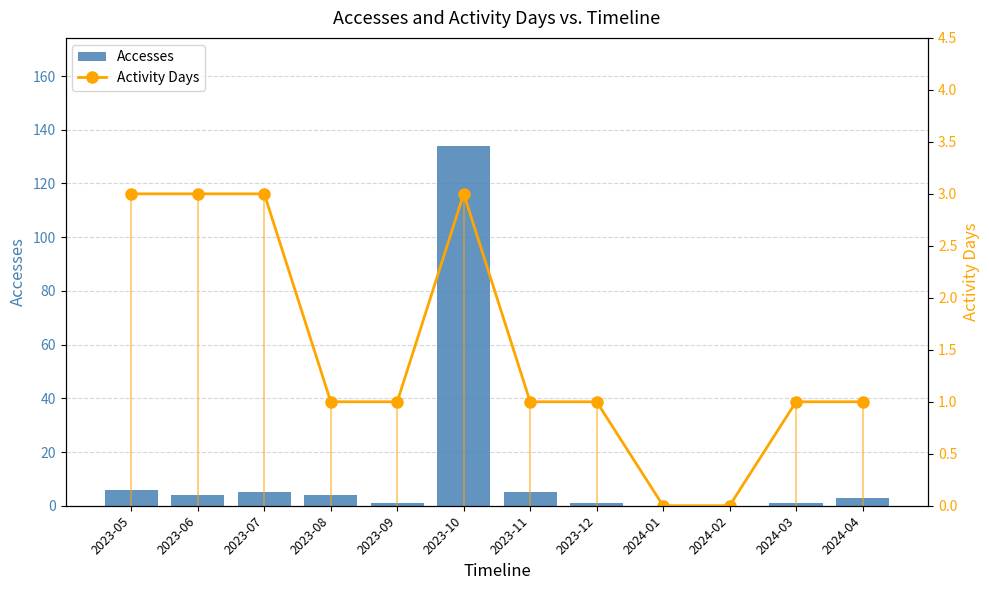

What is the difference between the Accesses values at 2023-08 and 2023-10?

130